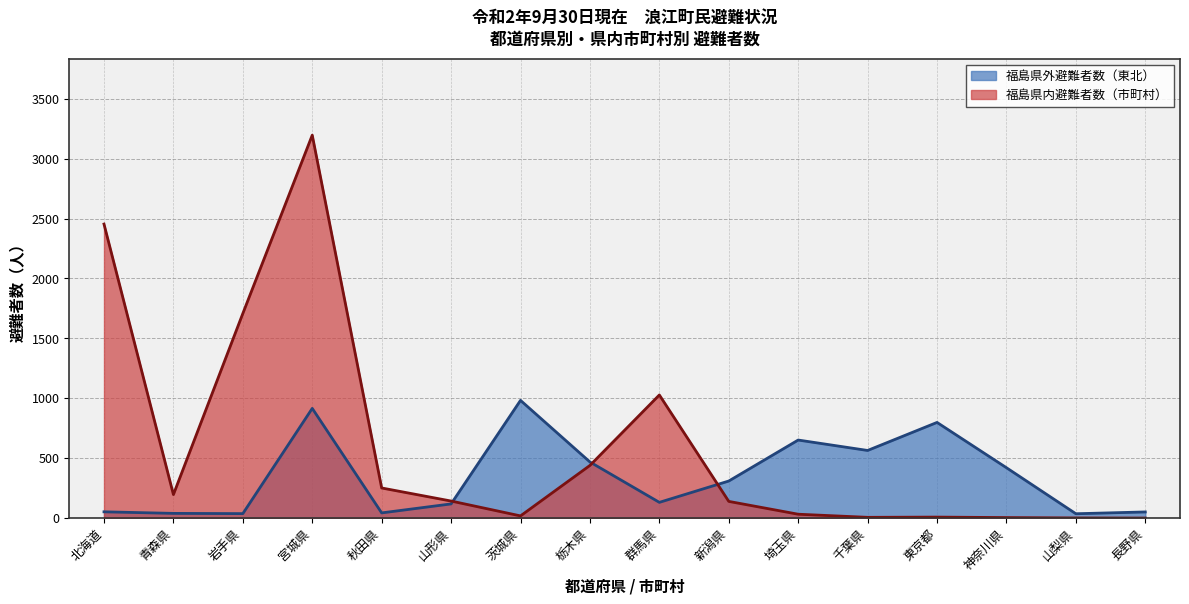

What position from the left is 岩手県?

3